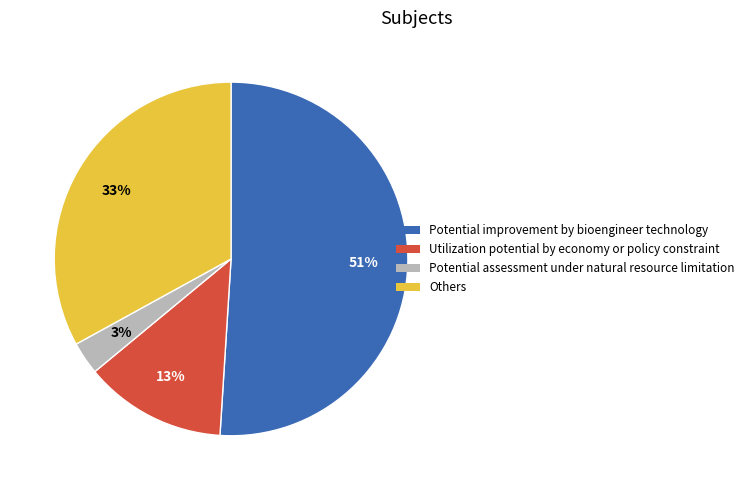

To the nearest percent, what is the average slice percentage?

25%